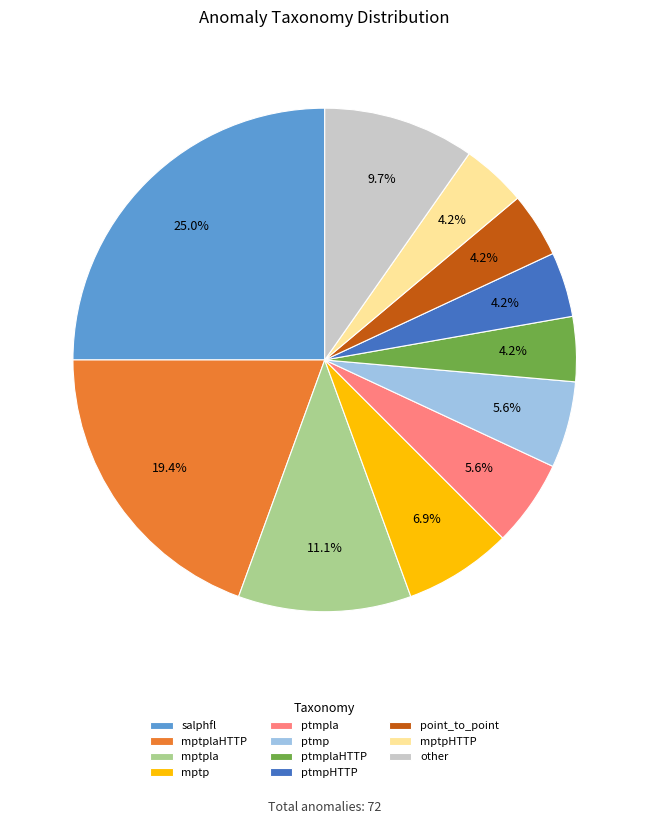

To the nearest percent, what is the difference between the largest and smallest slice percentages?

21%